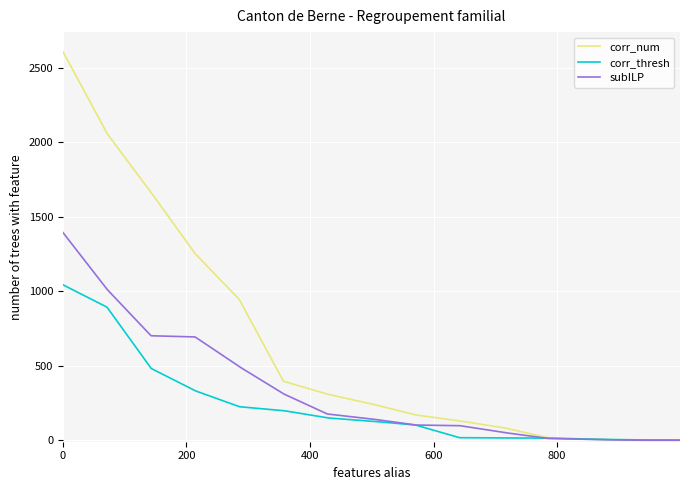

What is the sum of all corr_num values?

613477.4